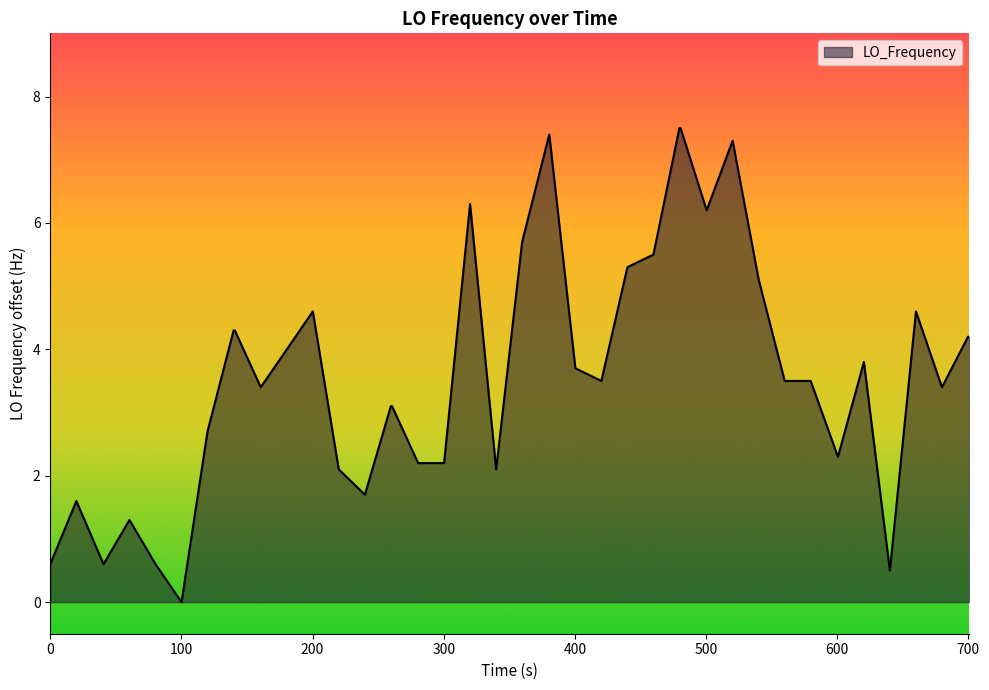

What is the difference between the maximum and minimum values?

7.5